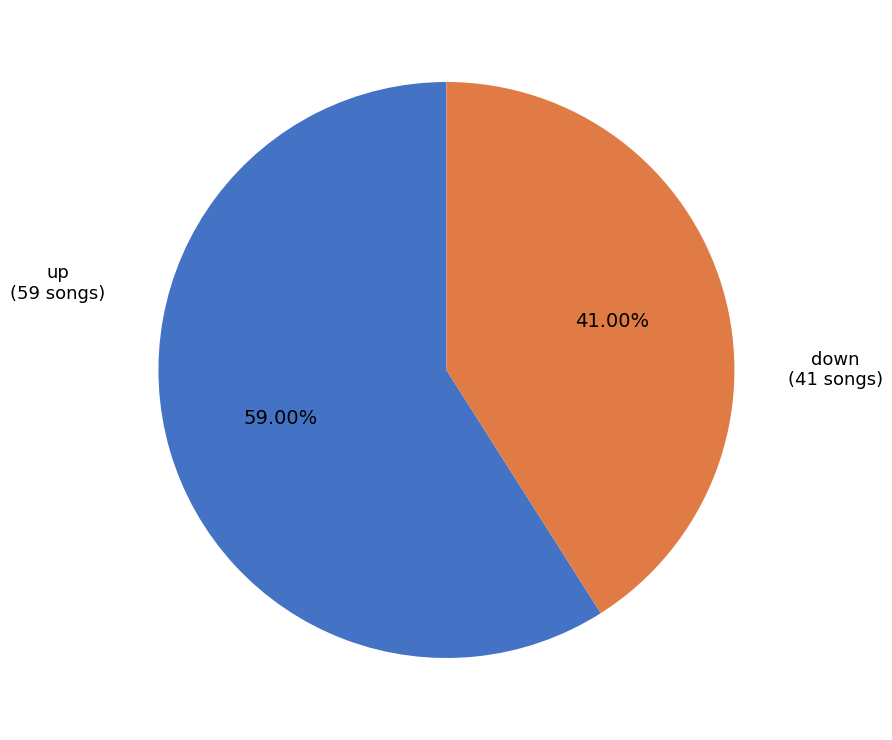

Is there a majority slice in this chart?

Yes